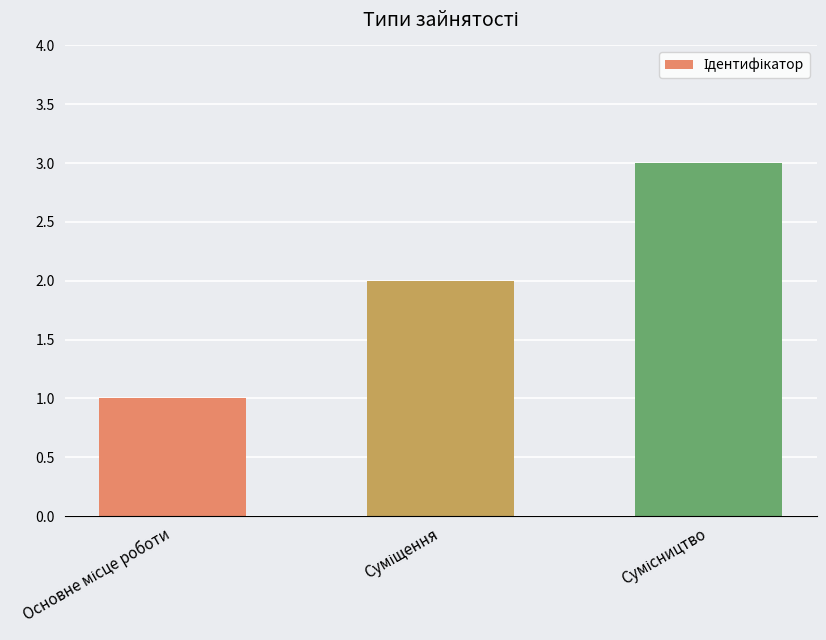

What is the sum of all values?

6